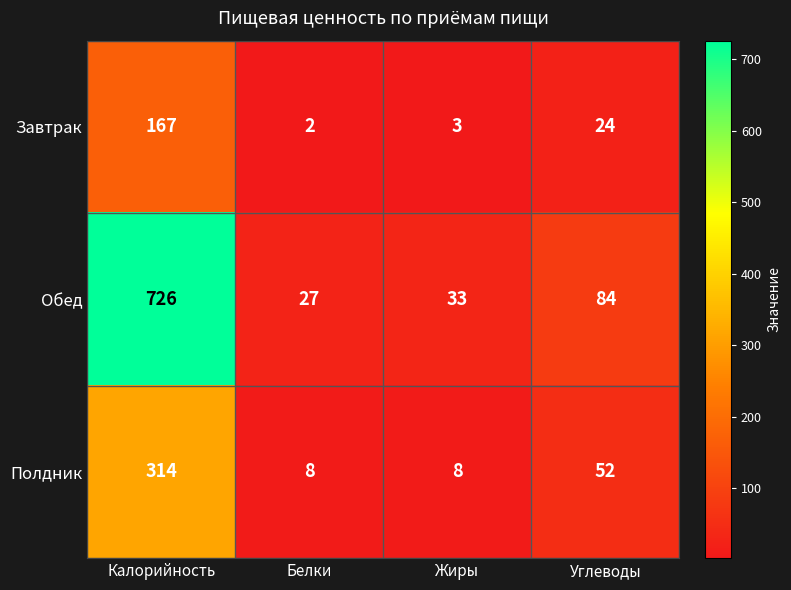

What is the total value across all series at Калорийность?

1207